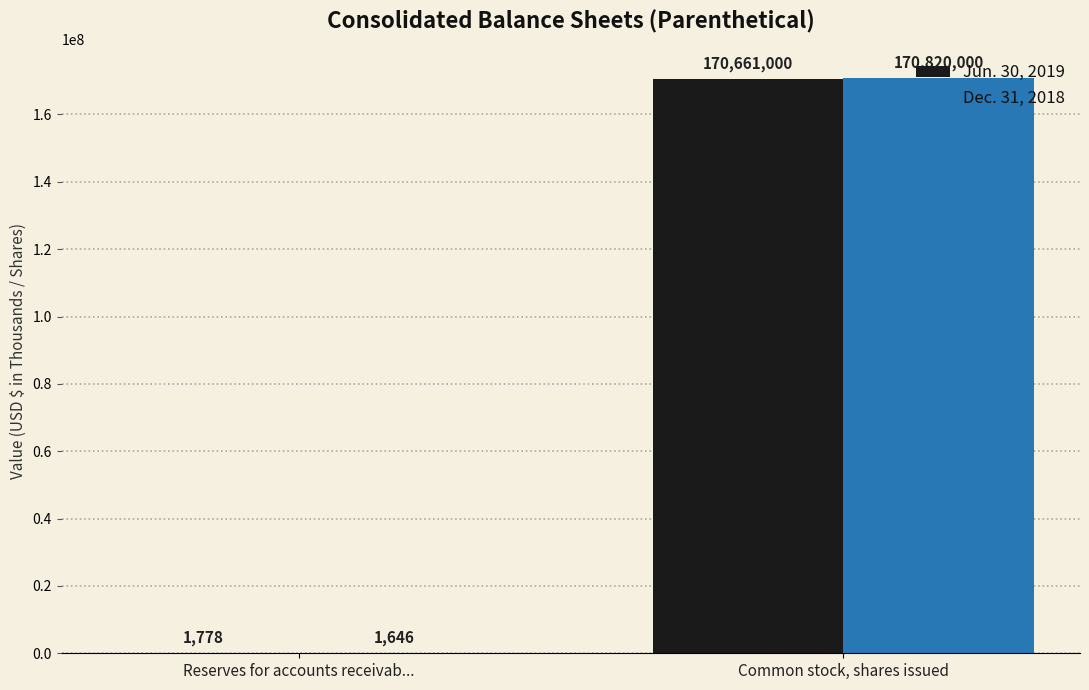

Which series changed the most between Reserves for accounts receivab... and Common stock, shares issued?

Dec. 31, 2018